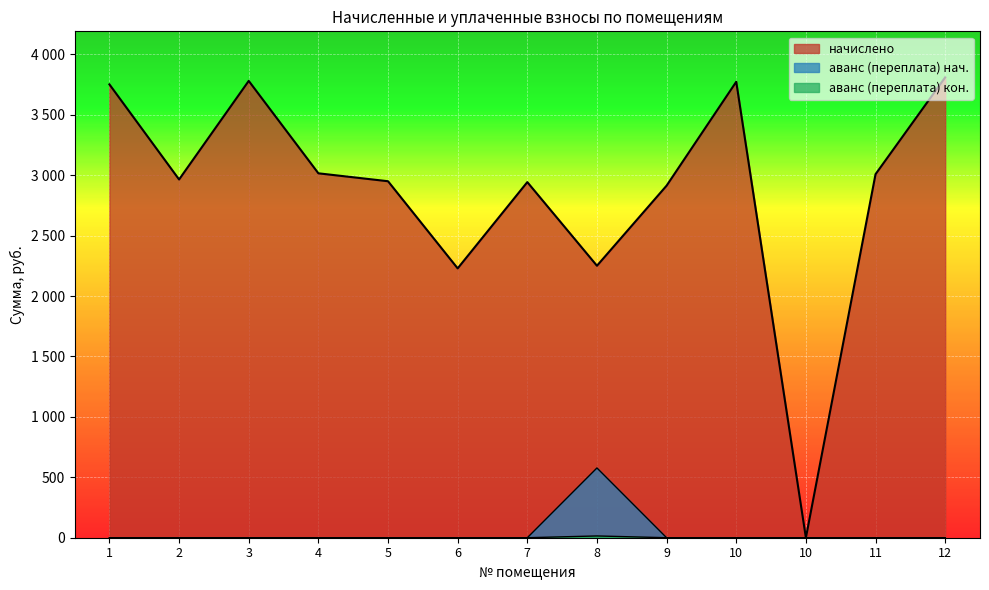

At which category is the sum across all series the highest?

12